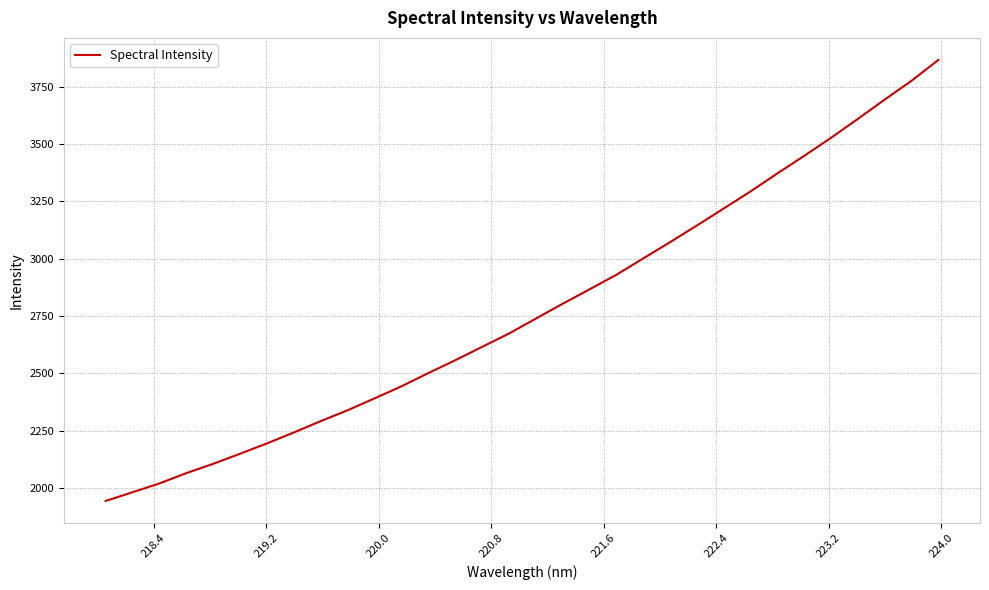

What is the difference between the maximum and minimum values?

1923.6